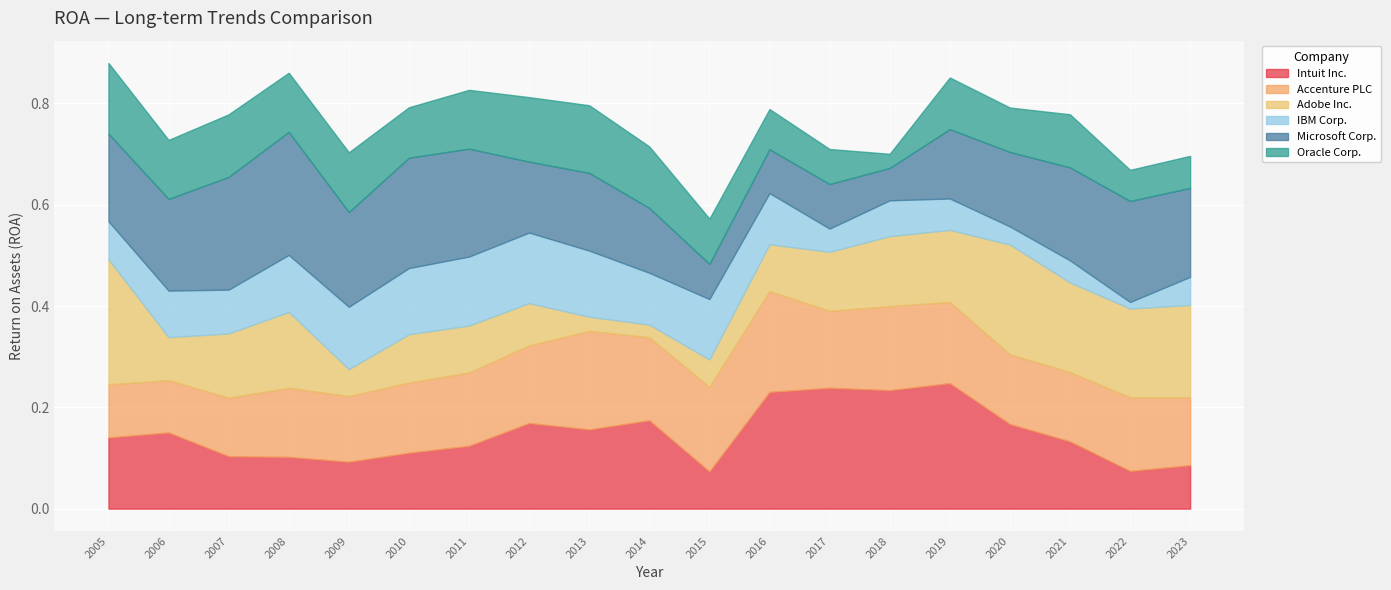

Where is the first local minimum for IBM Corp.?

2007